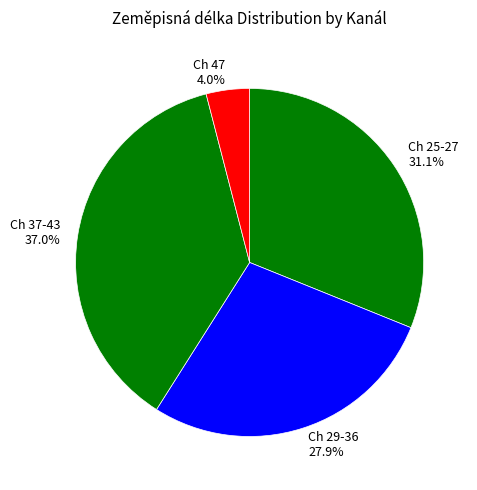

How many segments does this pie chart have?

4